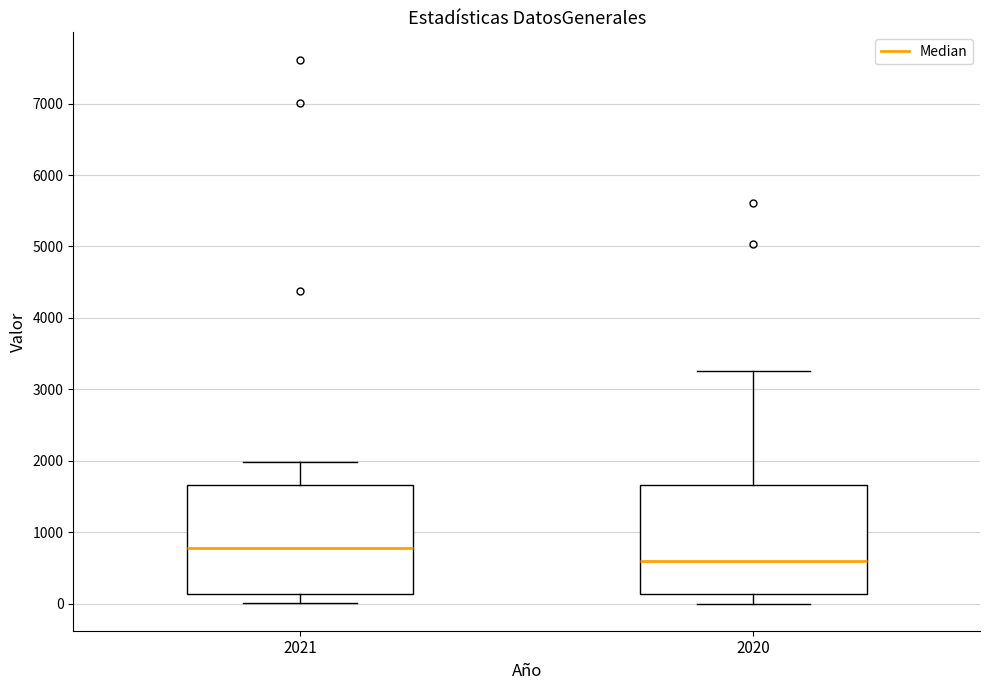

Reading left to right, read every box against the y-axis: the position of its median line, the range the box covers, and the ends of its whiskers. The values are not printed on the chart, so give them approximately, as read against the axis.

2021: median 800, box 100 to 1700, whiskers 0 to 2000
2020: median 600, box 100 to 1700, whiskers 0 to 3300